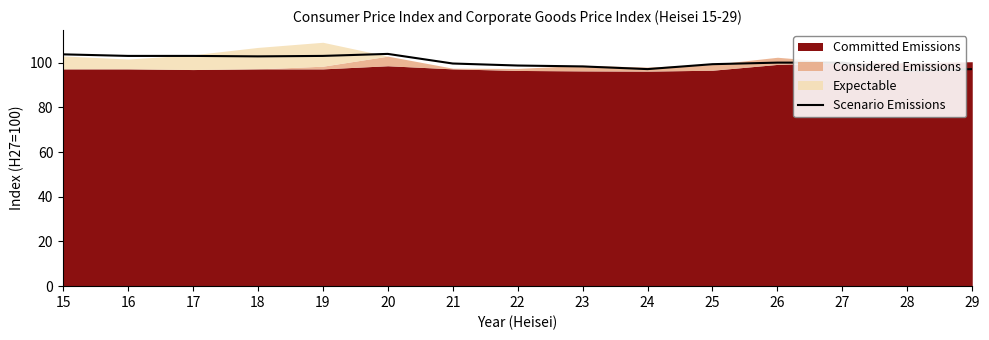

What value does the data have at 26?

100.0